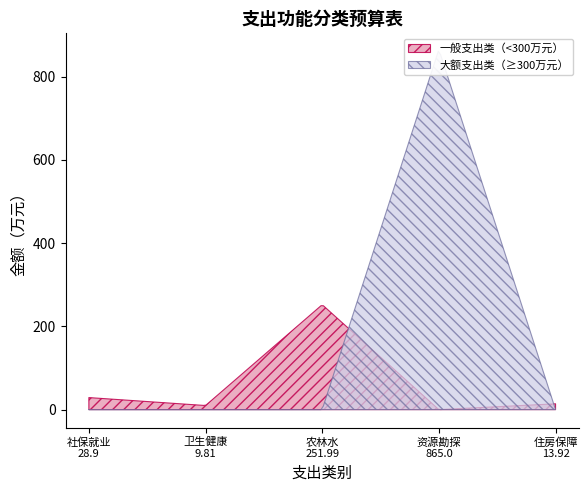

Where does the data first go above 28?

社会保障和就业支出